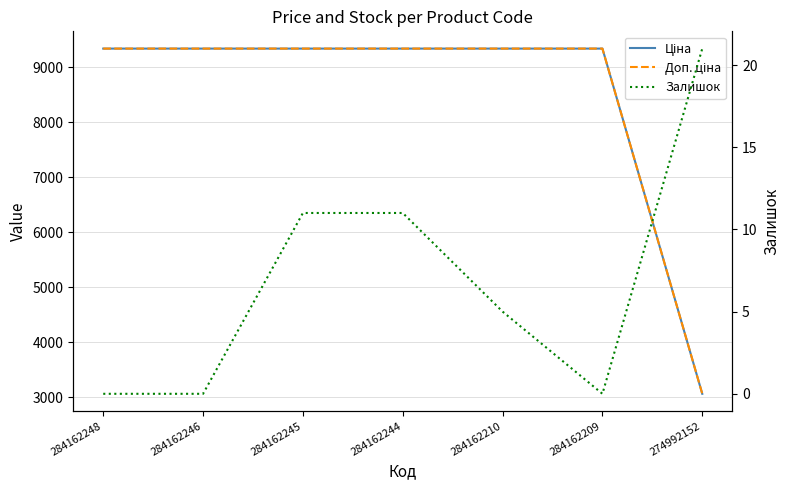

What is the value of the Ціна point at the 3rd from the left?

9342.0